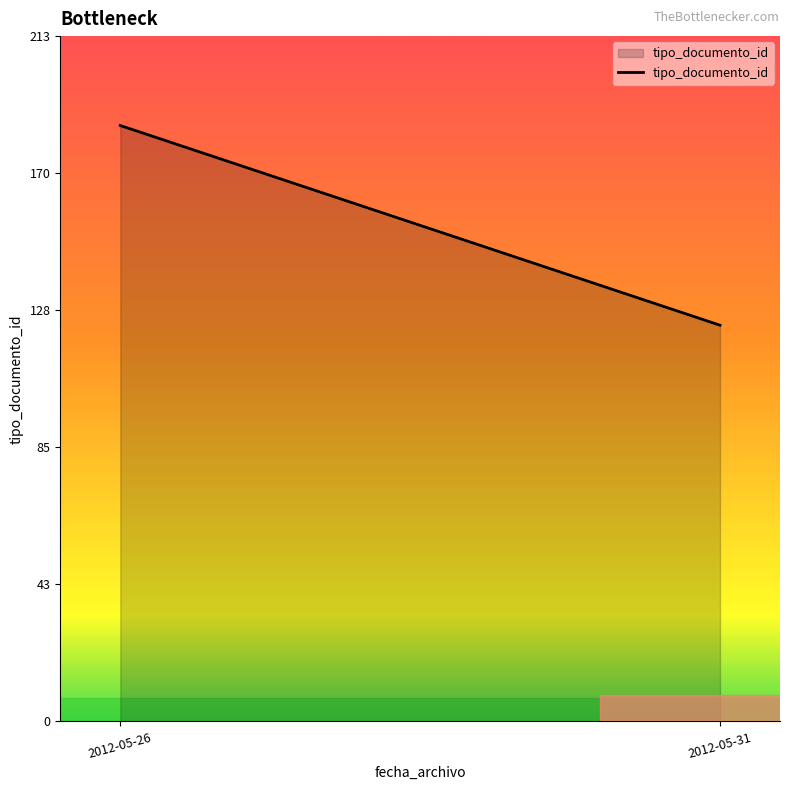

Which category has the highest value across all series?

2012-05-26